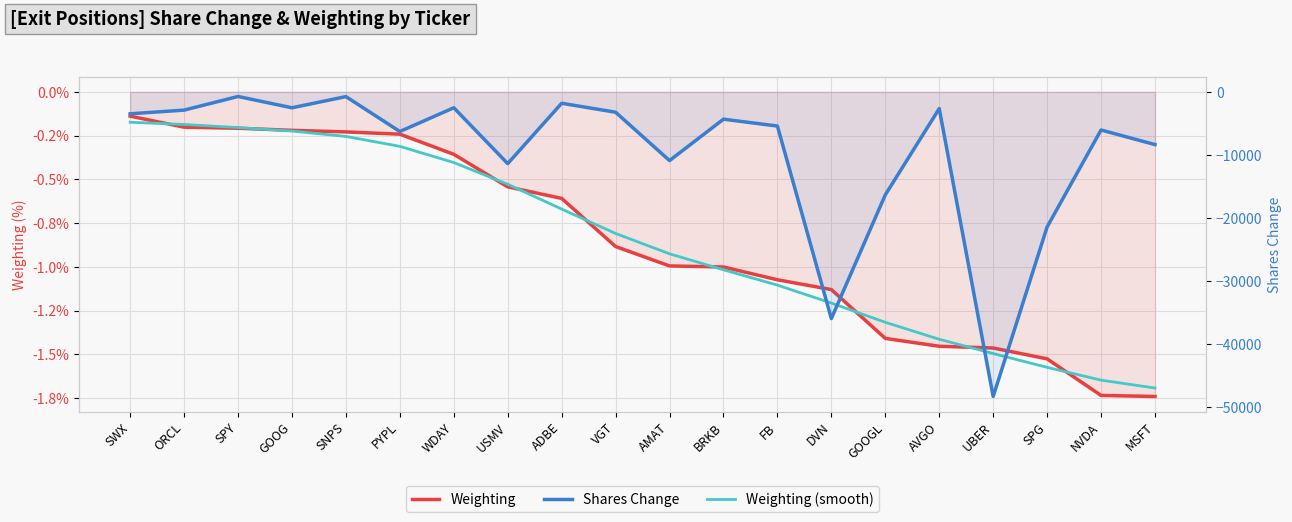

What position from the left is GOOGL?

15